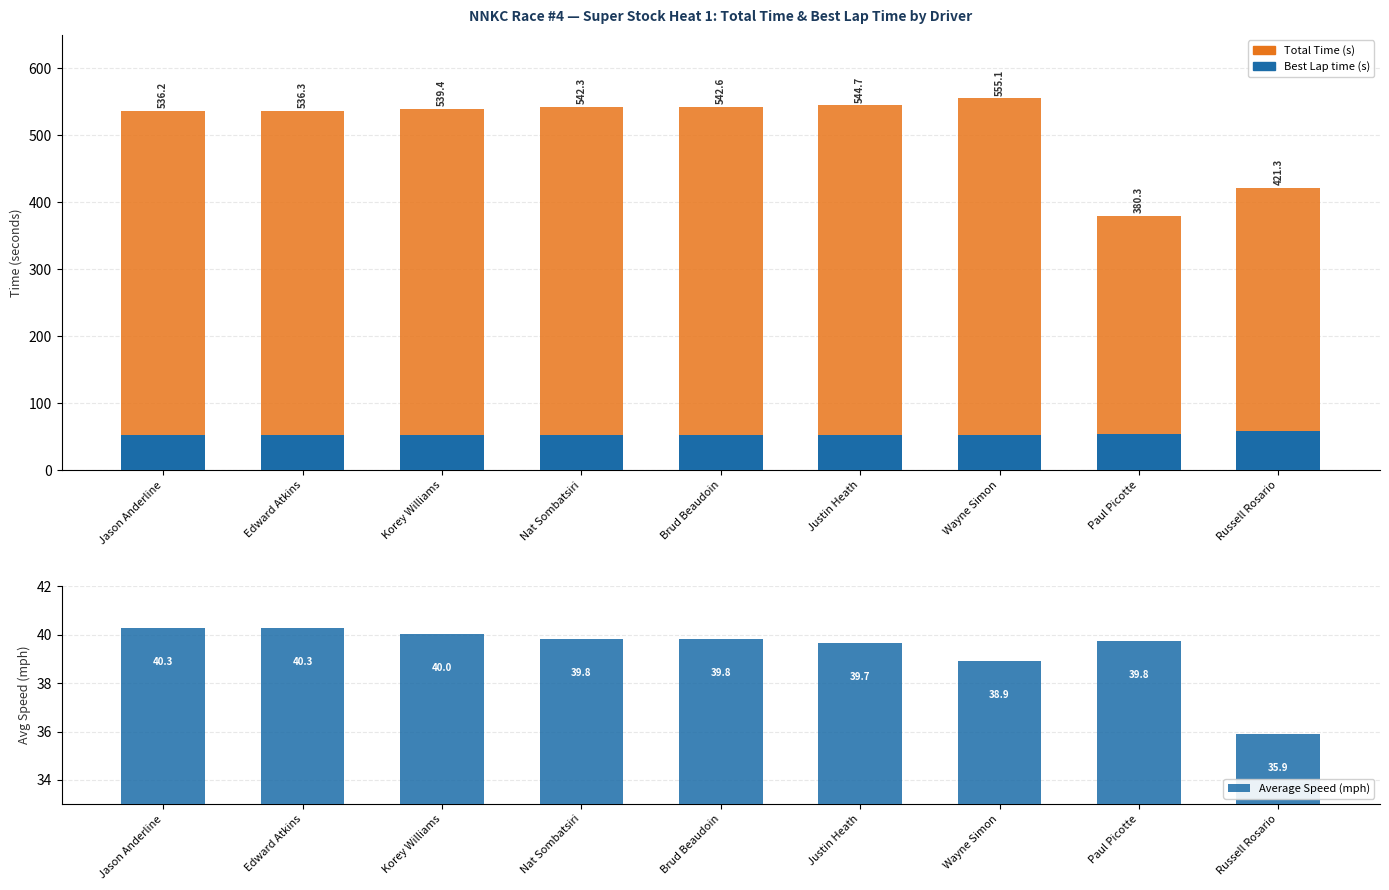

Reading left to right, what are all the values shown in this chart?

Best Lap time (s): Jason Anderline=52.6	Edward Atkins=52.9	Korey Williams=53.0	Nat Sombatsiri=53.2	Brud Beaudoin=53.0	Justin Heath=53.1	Wayne Simon=53.1	Paul Picotte=53.5	Russell Rosario=59.0
Total Time (s): Jason Anderline=536.2	Edward Atkins=536.3	Korey Williams=539.4	Nat Sombatsiri=542.3	Brud Beaudoin=542.6	Justin Heath=544.7	Wayne Simon=555.1	Paul Picotte=380.3	Russell Rosario=421.3
Average Speed (mph): Jason Anderline=40.3	Edward Atkins=40.3	Korey Williams=40.0	Nat Sombatsiri=39.8	Brud Beaudoin=39.8	Justin Heath=39.7	Wayne Simon=38.9	Paul Picotte=39.8	Russell Rosario=35.9